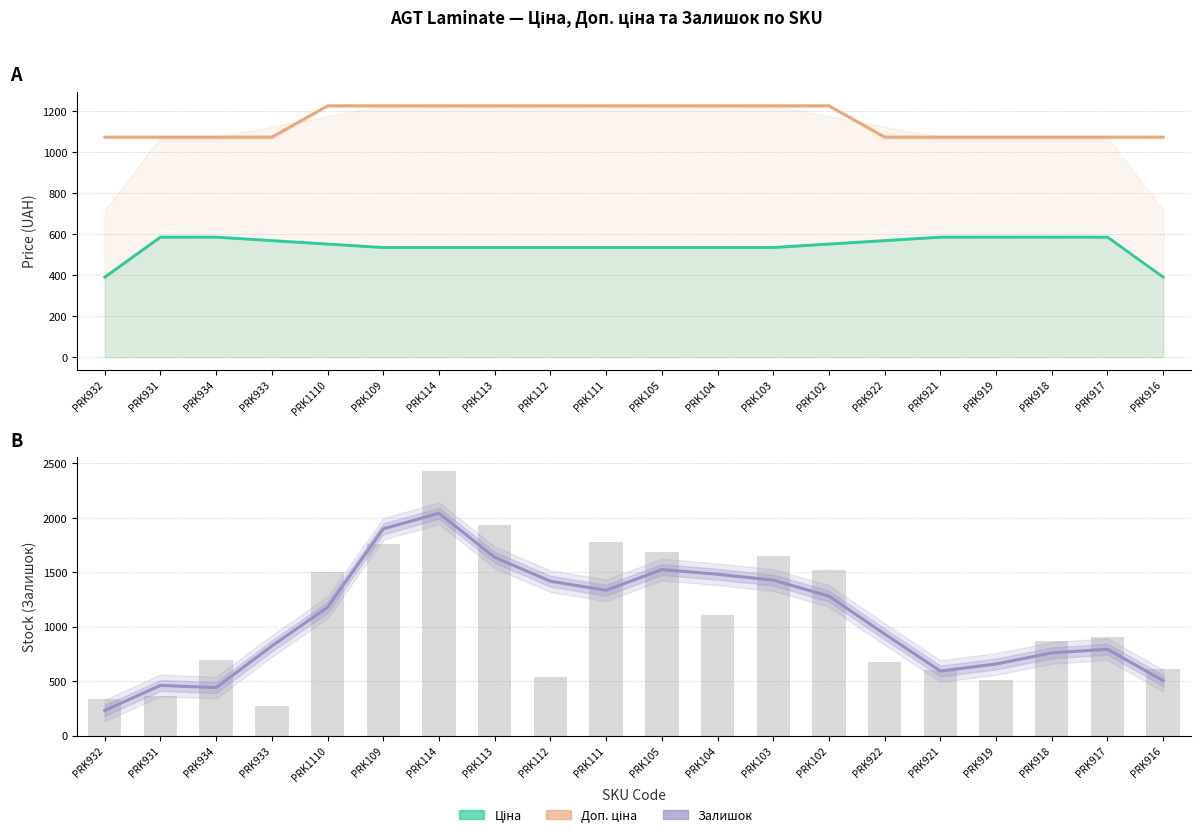

Which label corresponds to the smallest value in the chart?

PRK932